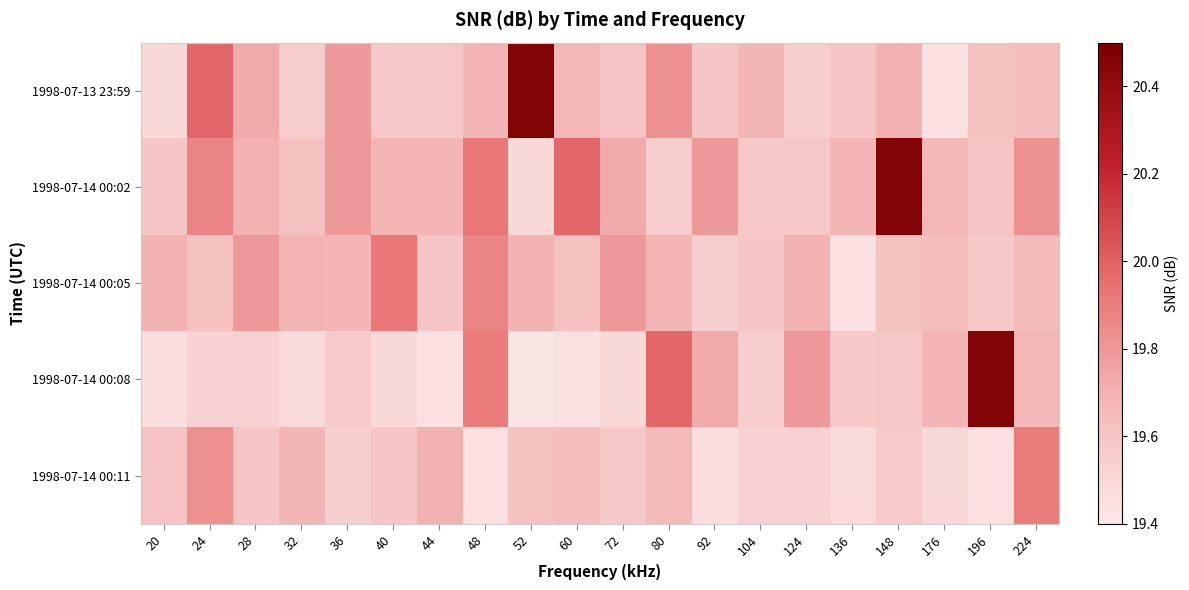

Rank the series at 72 from highest to lowest value.

1998-07-14 00:05, 1998-07-14 00:02, 1998-07-13 23:59, 1998-07-14 00:11, 1998-07-14 00:08